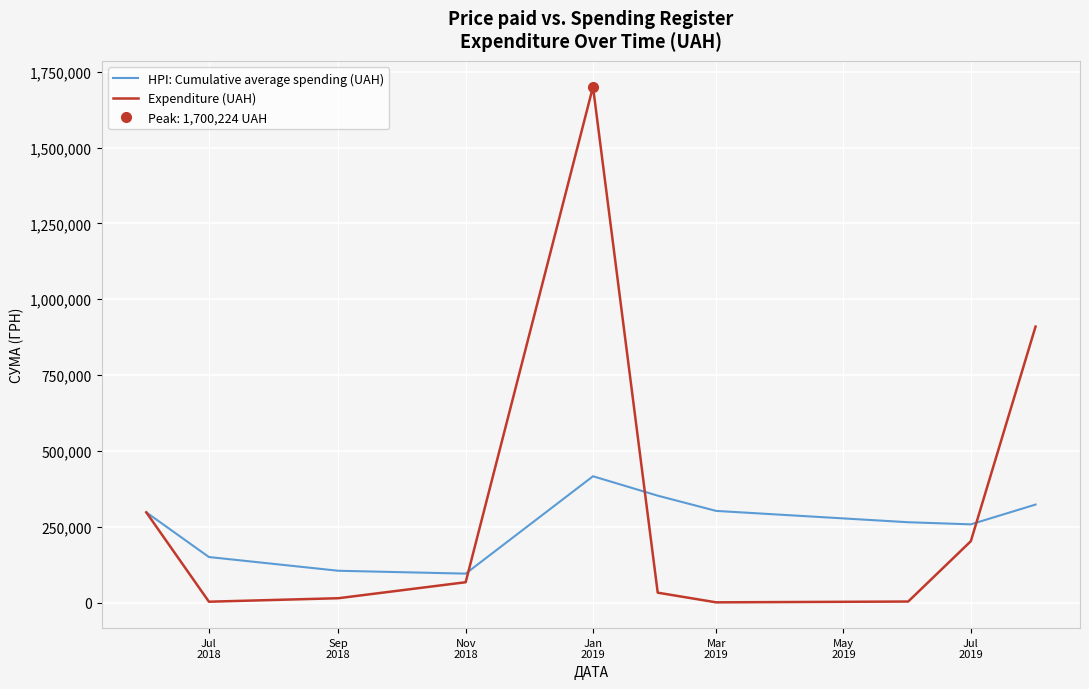

What is the lowest value of the Expenditure (UAH) series?

1318.8